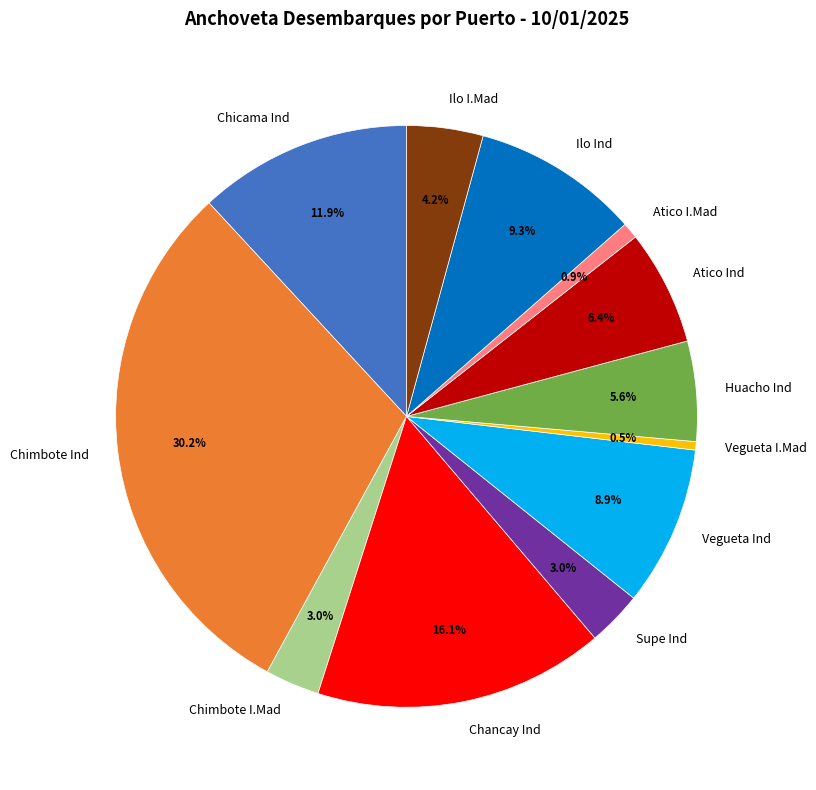

What is the ratio of the value at Chicama Ind to the value at Vegueta Ind?

1.3